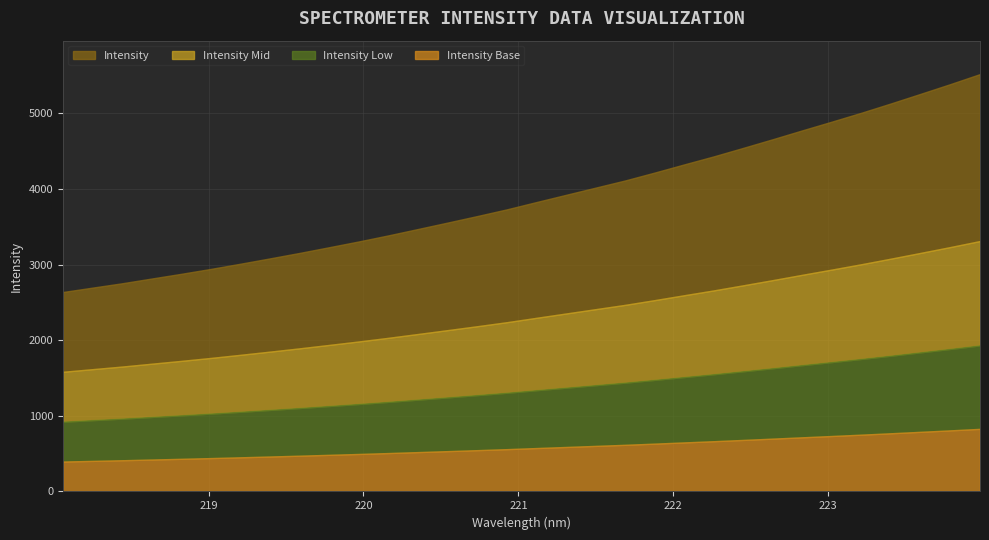

What is the change in value from 218.2508 to 223.5987?

+2563.9